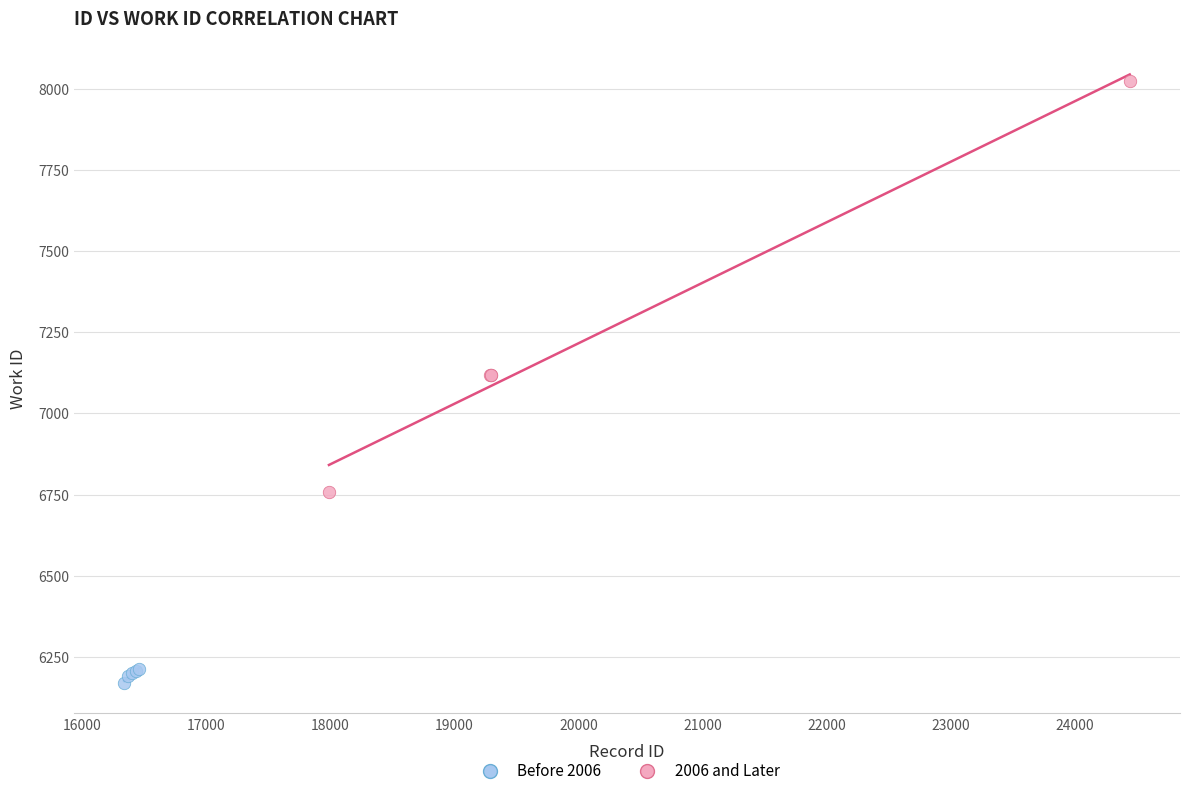

Which series contains the highest Y value?

2006 and Later